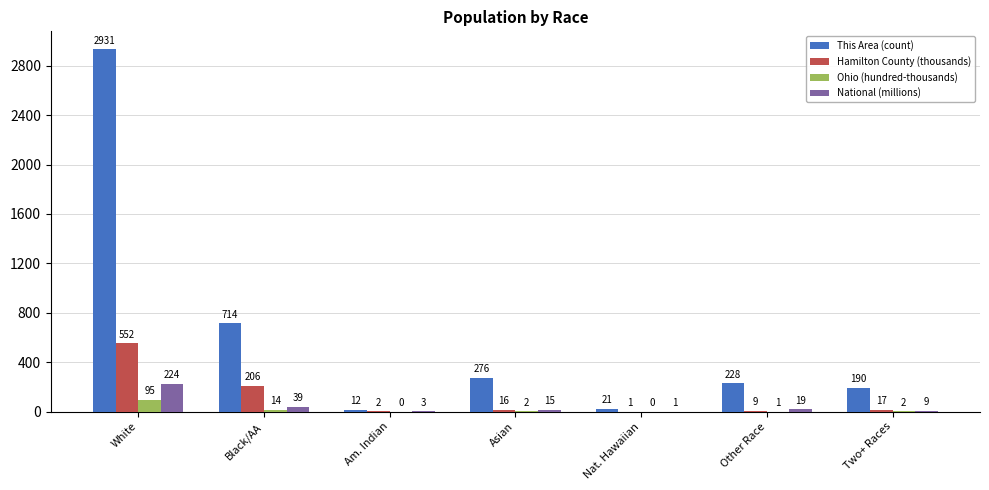

What is the approximate value of This Area (count) at Other Race?

228.0